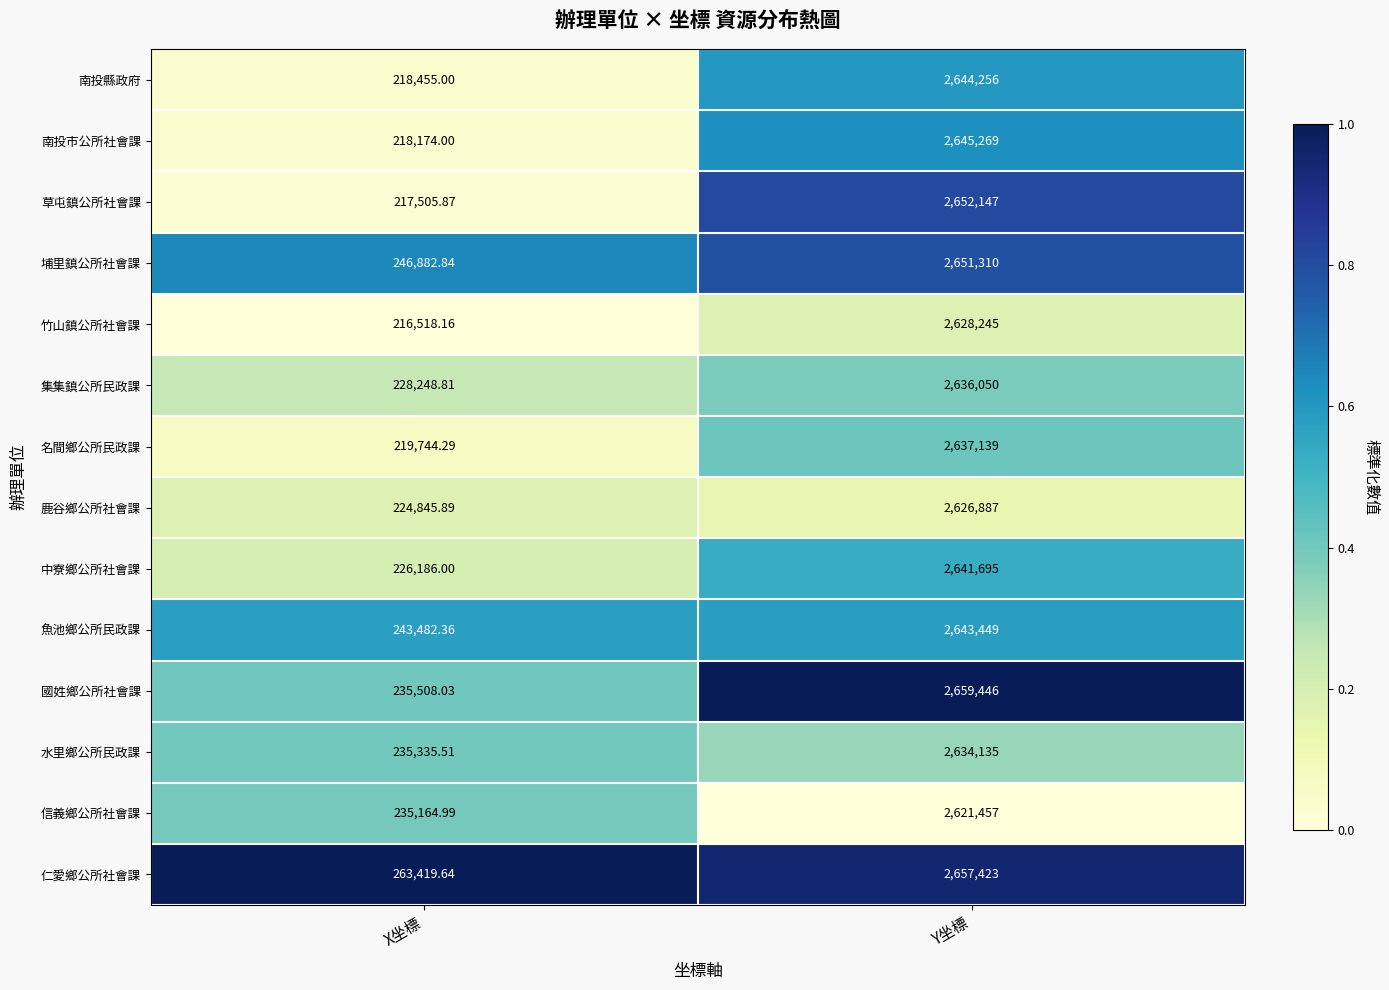

Which series has the widest spread of values?

草屯鎮公所社會課